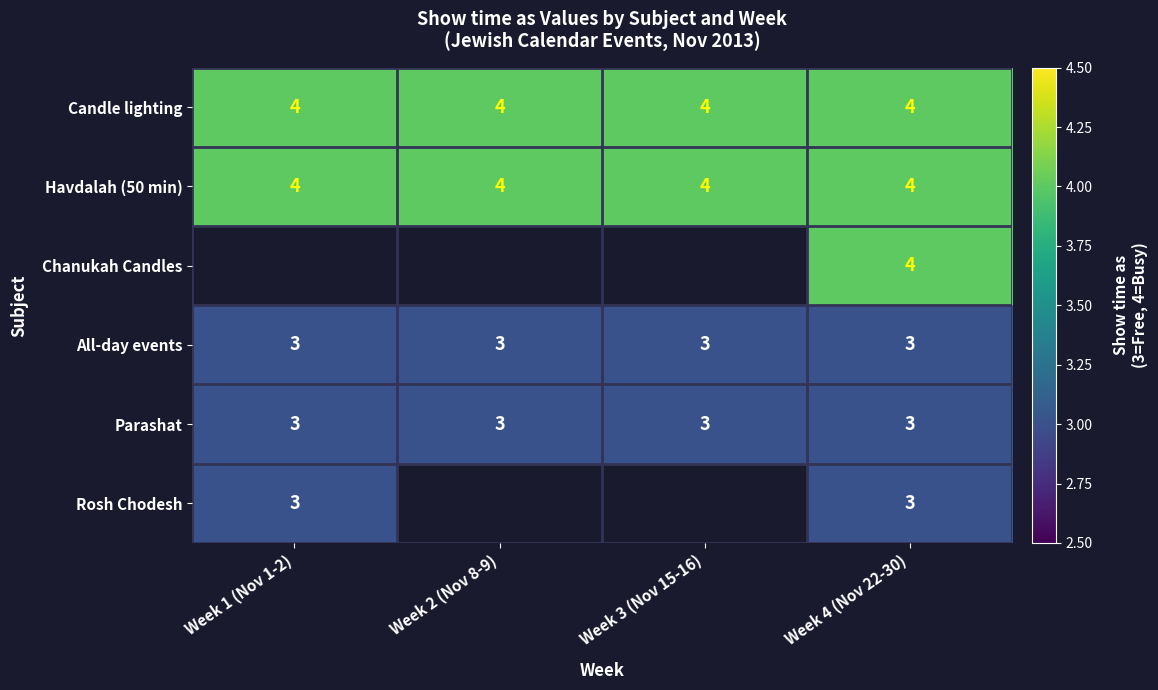

What is the minimum value for All-day events?

3